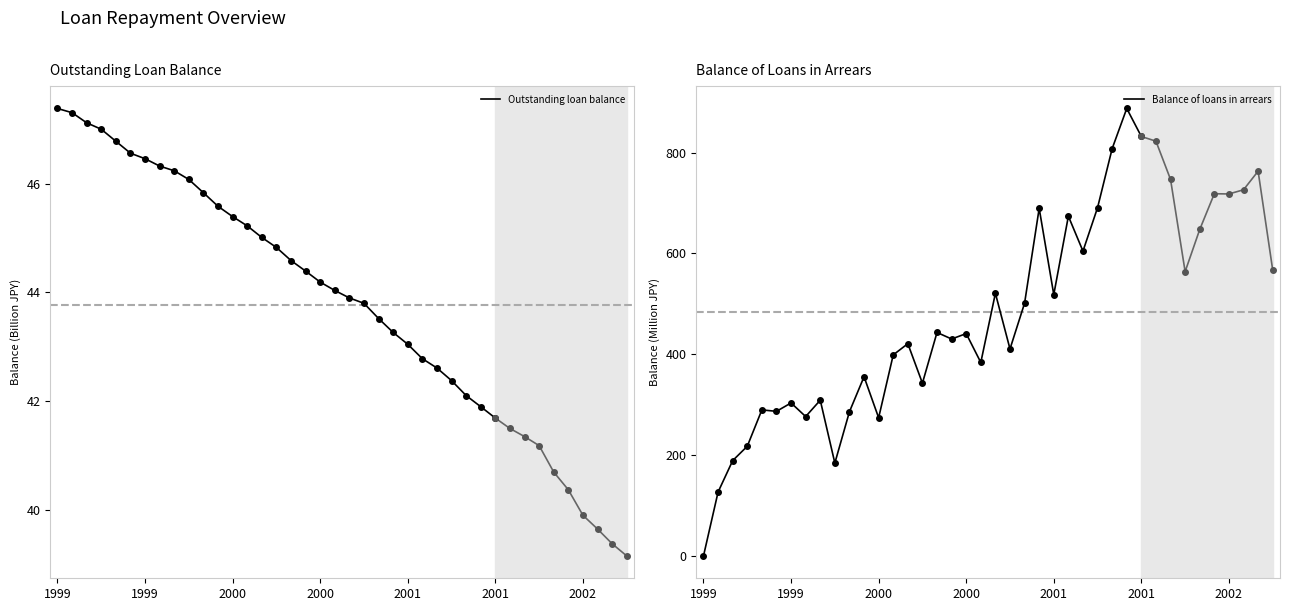

What is the label of the 27th point from the right?

2001